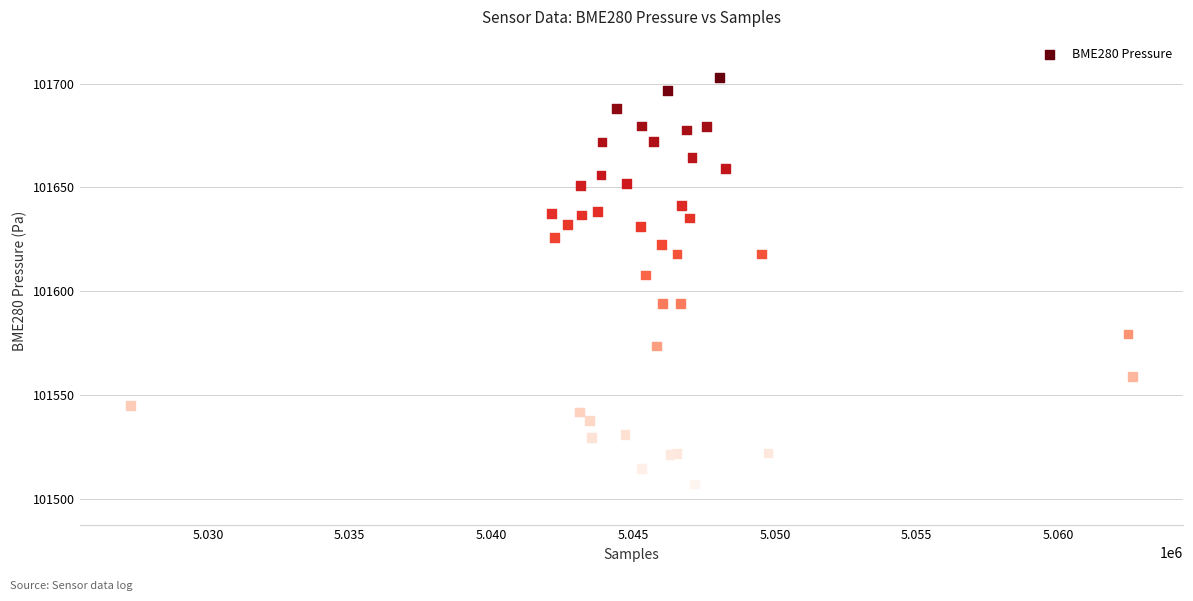

What Y value in the scatter plot is closest to 101605?

101607.8